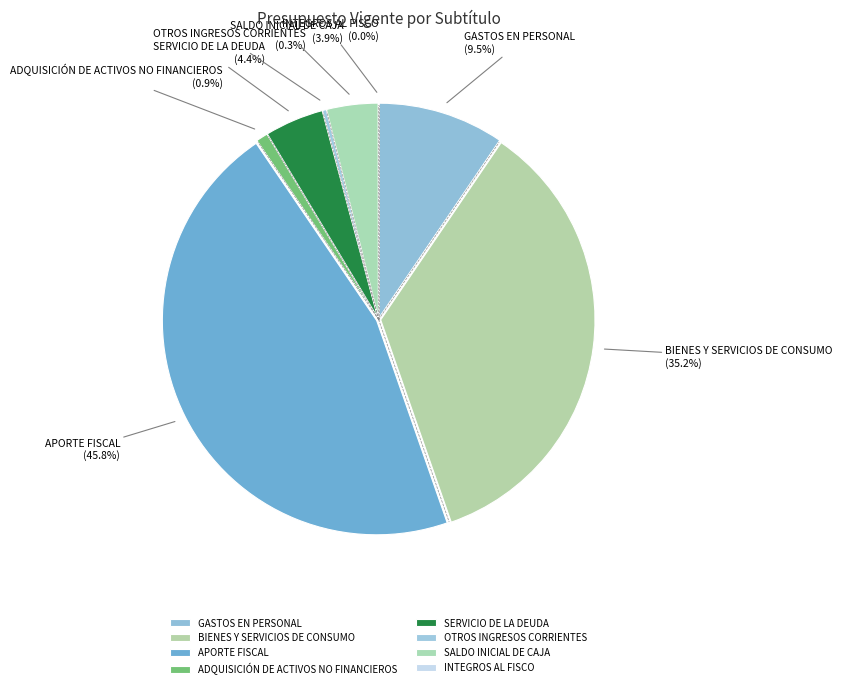

The OTROS INGRESOS CORRIENTES slice represents 1% of the pie. True or false?

False